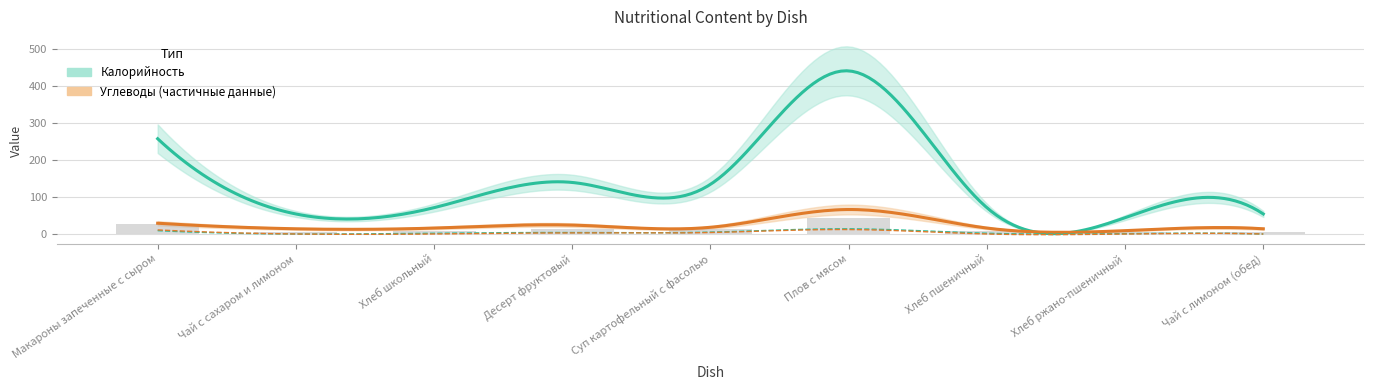

What is the label of the 3rd bar from the left?

Хлеб школьный